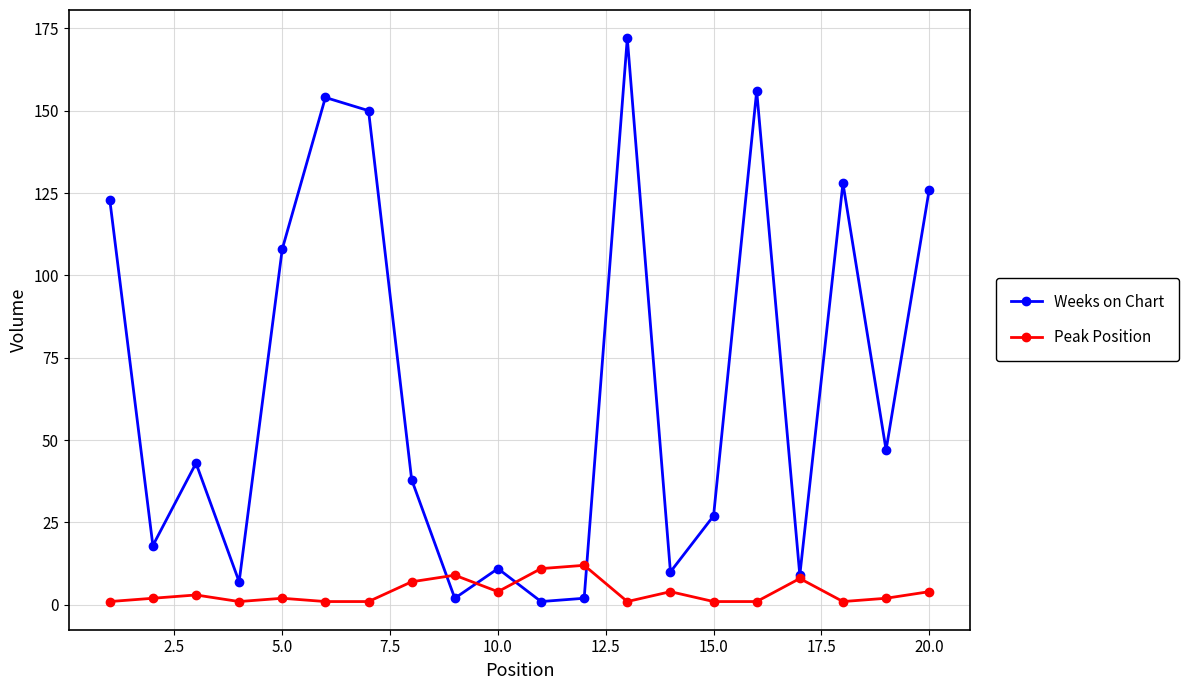

What is the value of the Peak Position point at the 20th from the left?

4